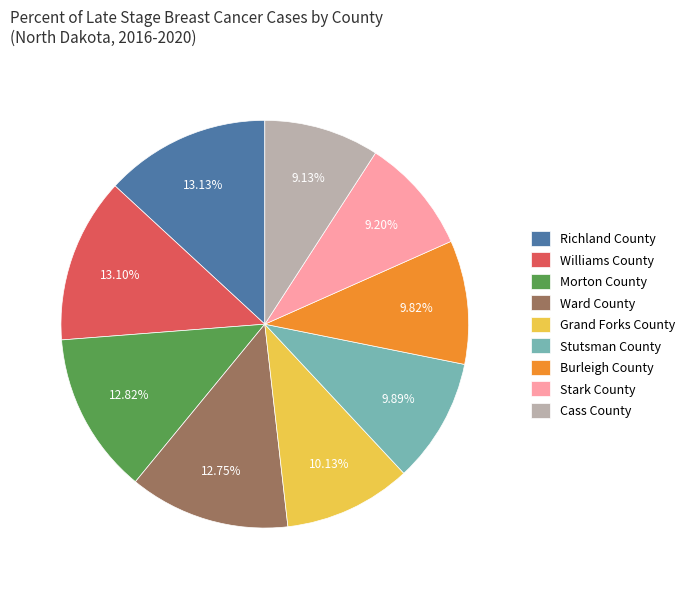

What is the ratio of the value at Stutsman County to the value at Burleigh County?

1.0